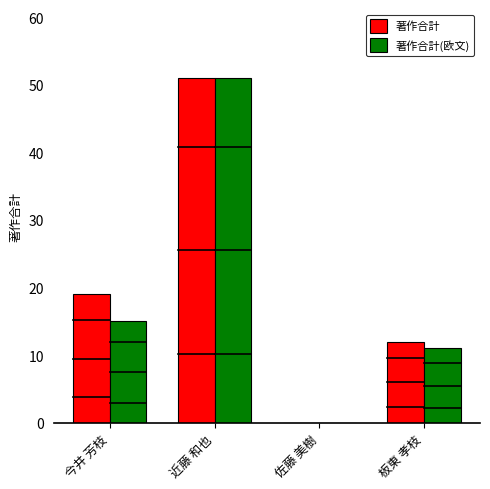

What is the sum of all 著作合計(欧文) values?

77